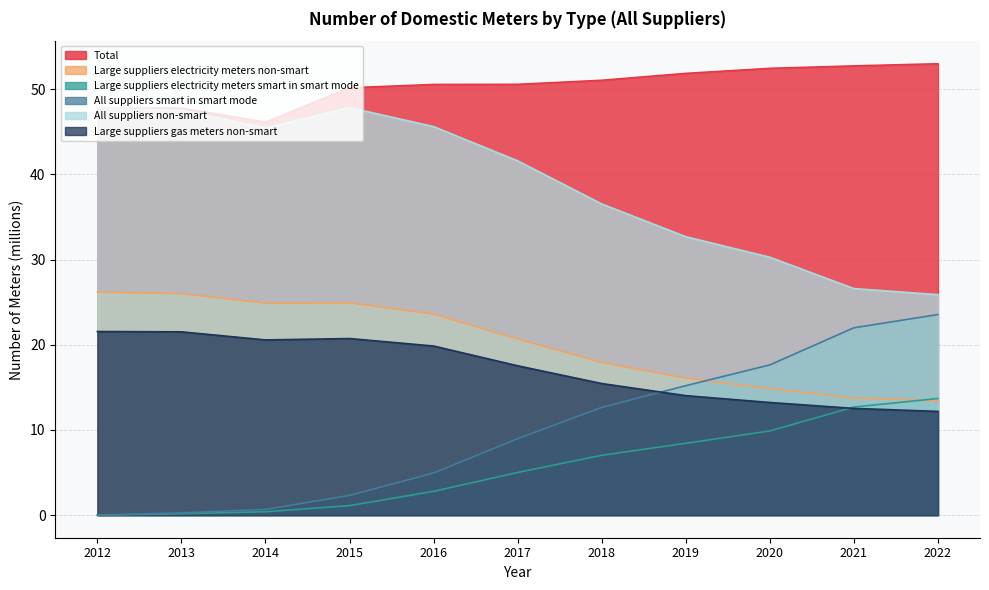

At which category is the sum across all series the highest?

2016